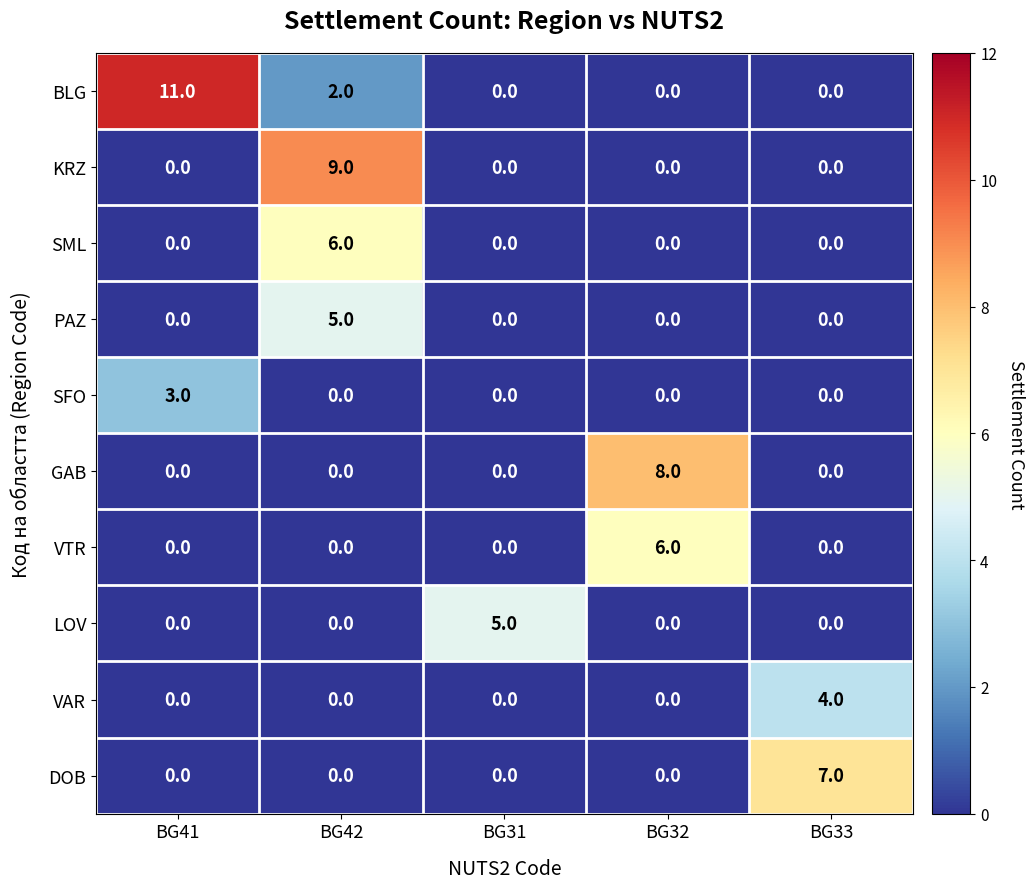

The SFO series shows 3 at BG41. True or false?

True